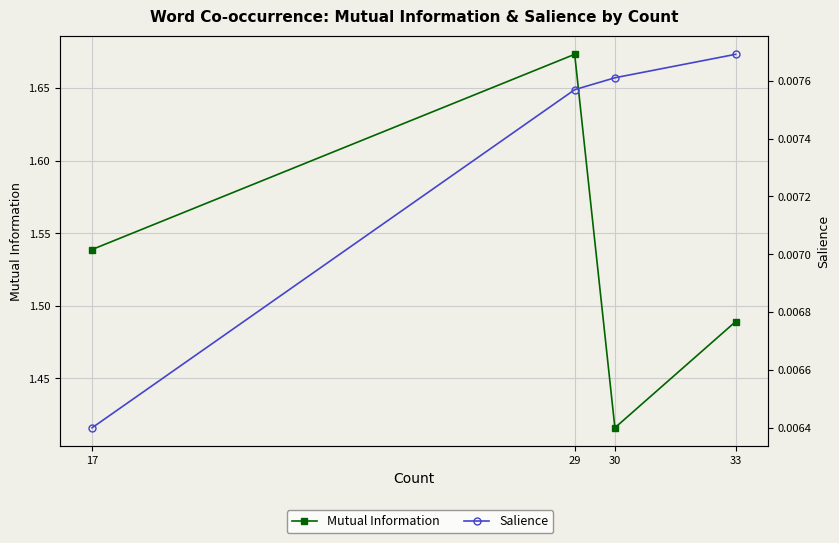

At which category is the sum across all series the highest?

29